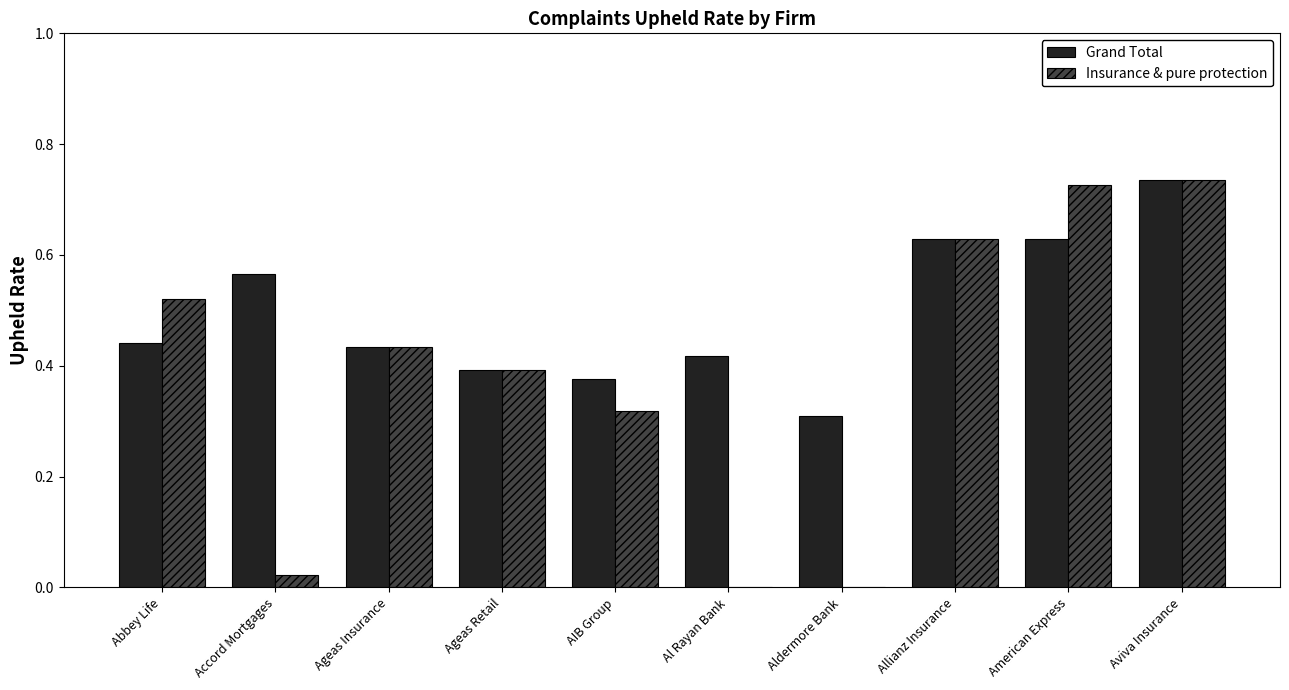

What is the sum of all Grand Total values?

4.9